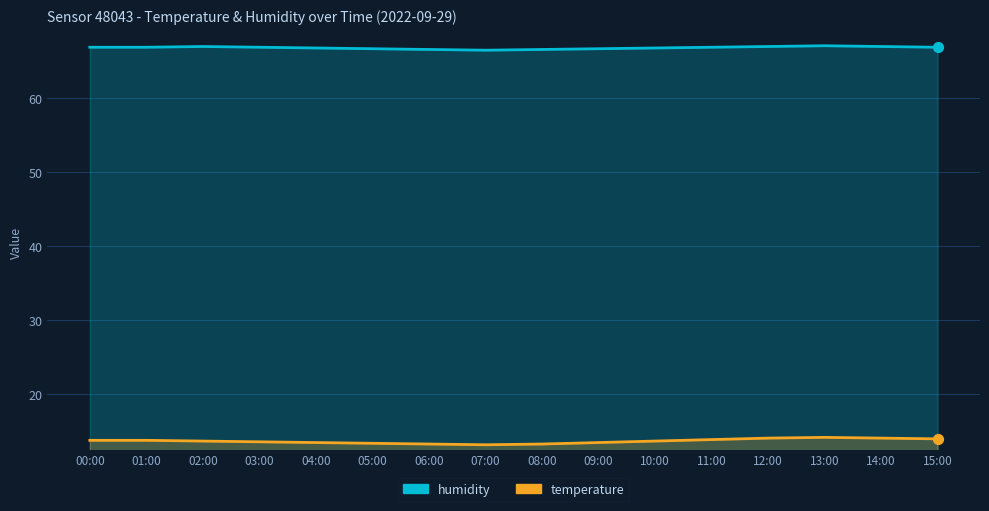

What are all the series names shown in the legend?

humidity, temperature